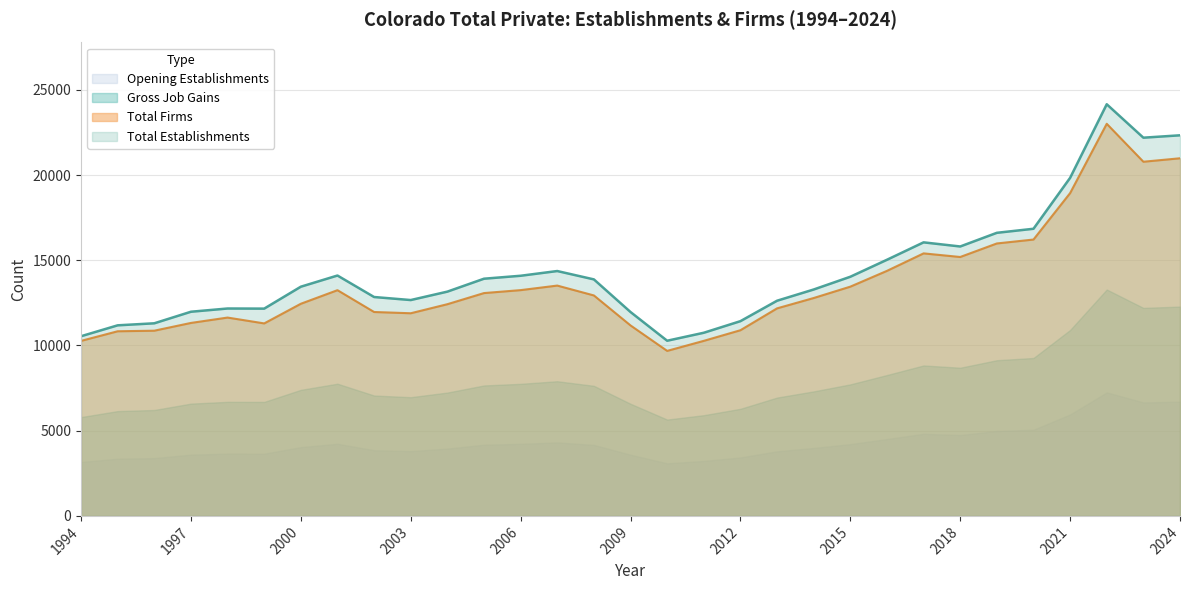

What is the difference between the maximum and second lowest values in the Total Firms series?

12737.0